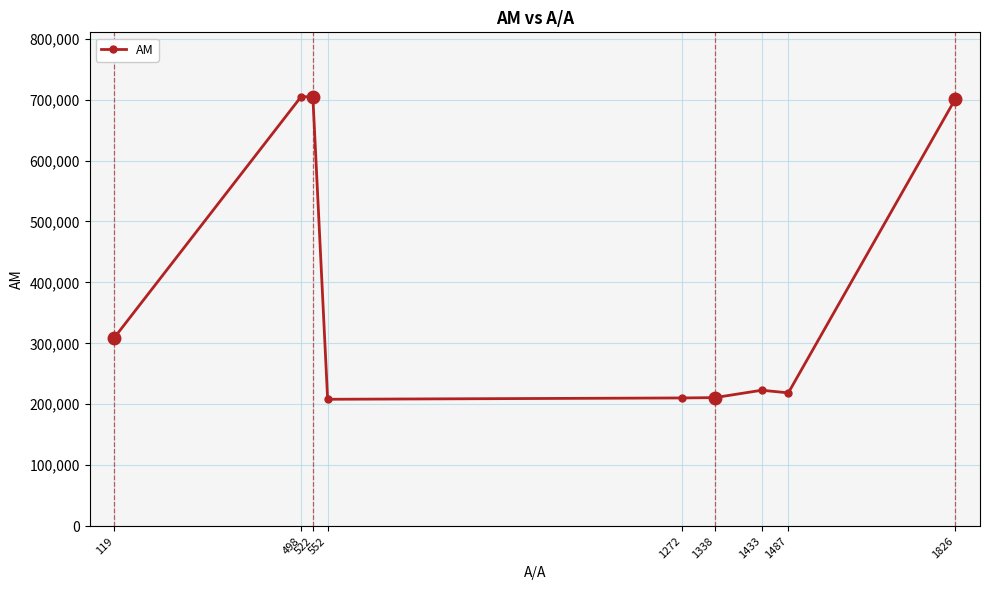

Is this an area chart (filled region under the line)?

No